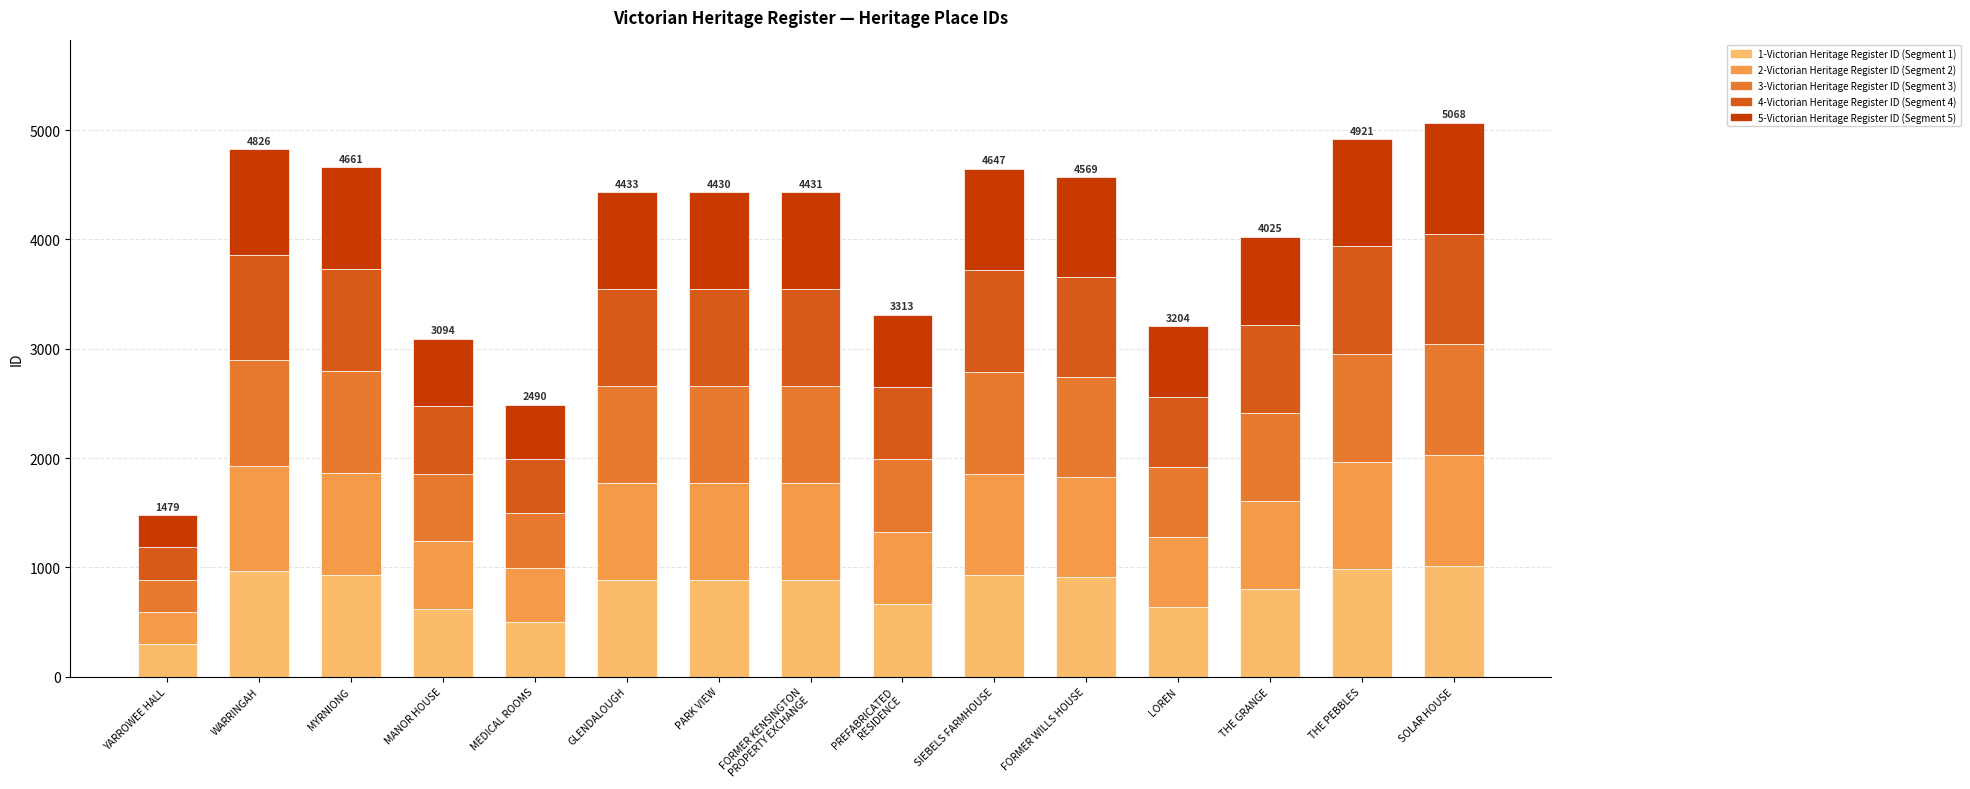

Count the number of data series in this chart.

5